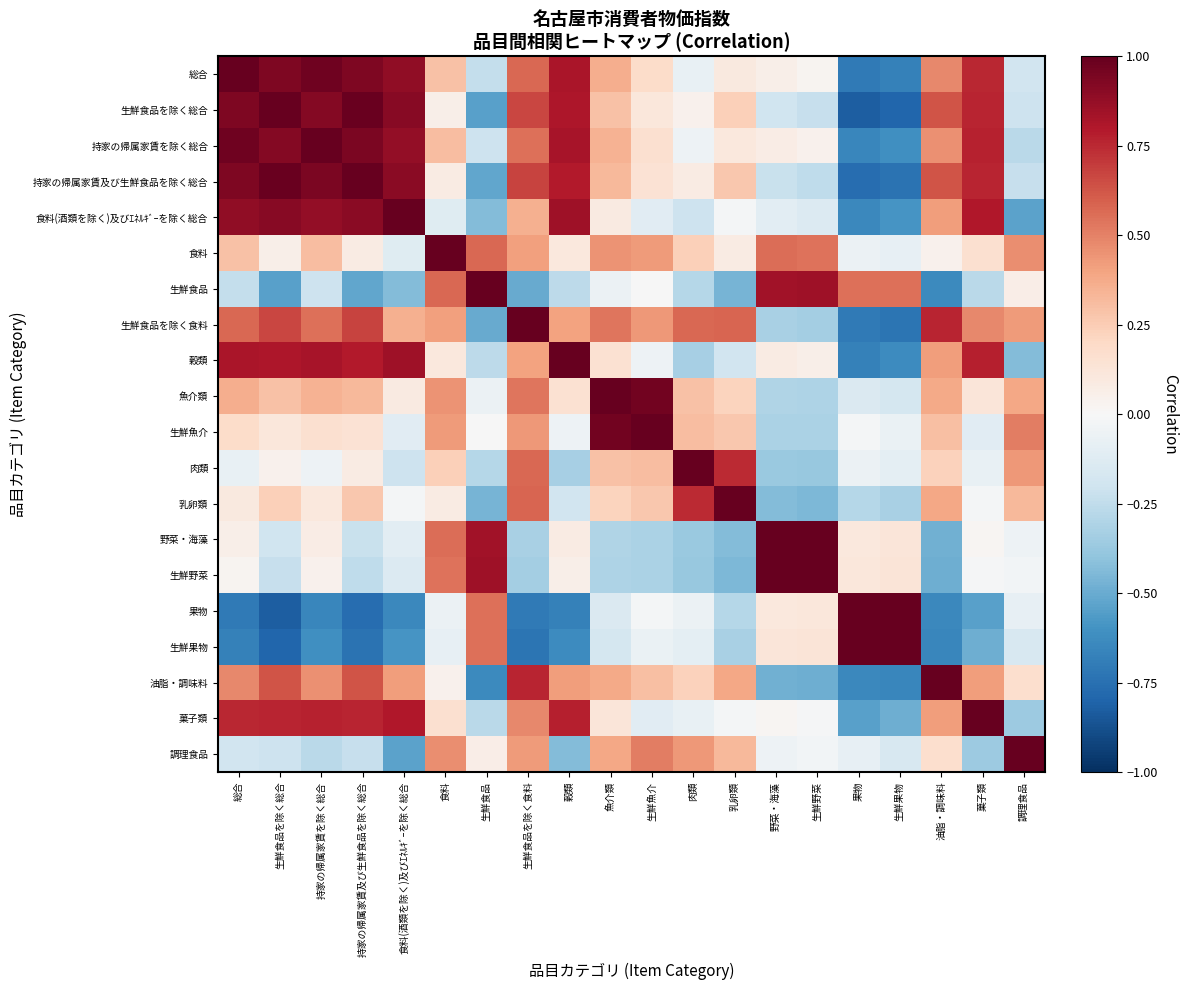

Rank the series at 果物 from highest to lowest value.

果物, 生鮮果物, 生鮮食品, 生鮮野菜, 野菜・海藻, 生鮮魚介, 食料, 肉類, 調理食品, 魚介類, 乳卵類, 菓子類, 食料(酒類を除く)及びｴﾈﾙｷﾞｰを除く総合, 油脂・調味料, 持家の帰属家賃を除く総合, 穀類, 生鮮食品を除く食料, 総合, 持家の帰属家賃及び生鮮食品を除く総合, 生鮮食品を除く総合